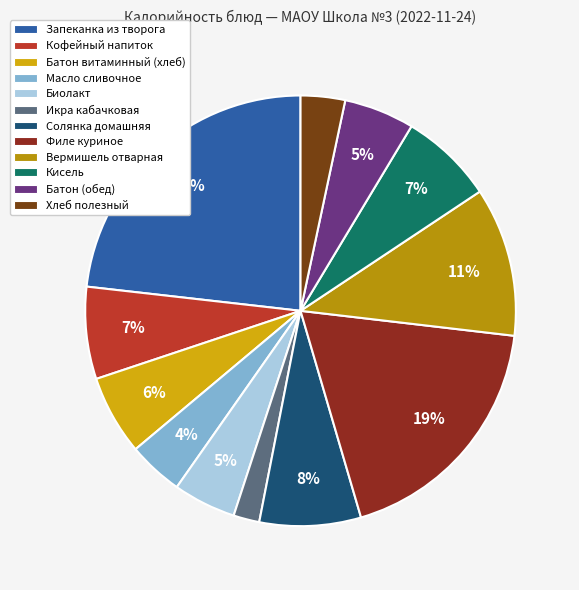

True or false: Батон витаминный (хлеб) accounts for 6% of the total.

True